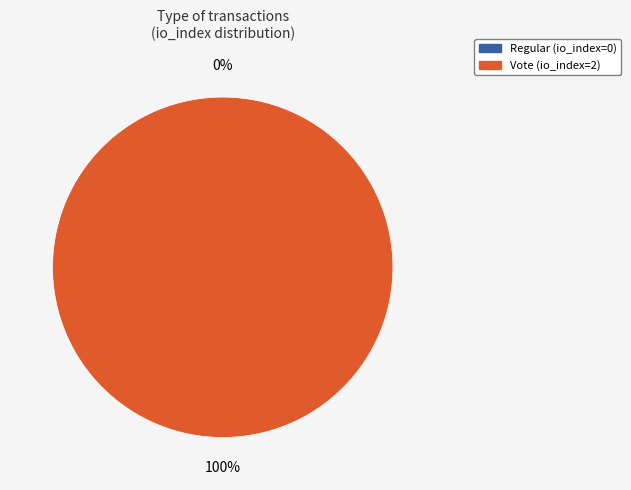

Is there any slice that represents more than half of the pie?

Yes